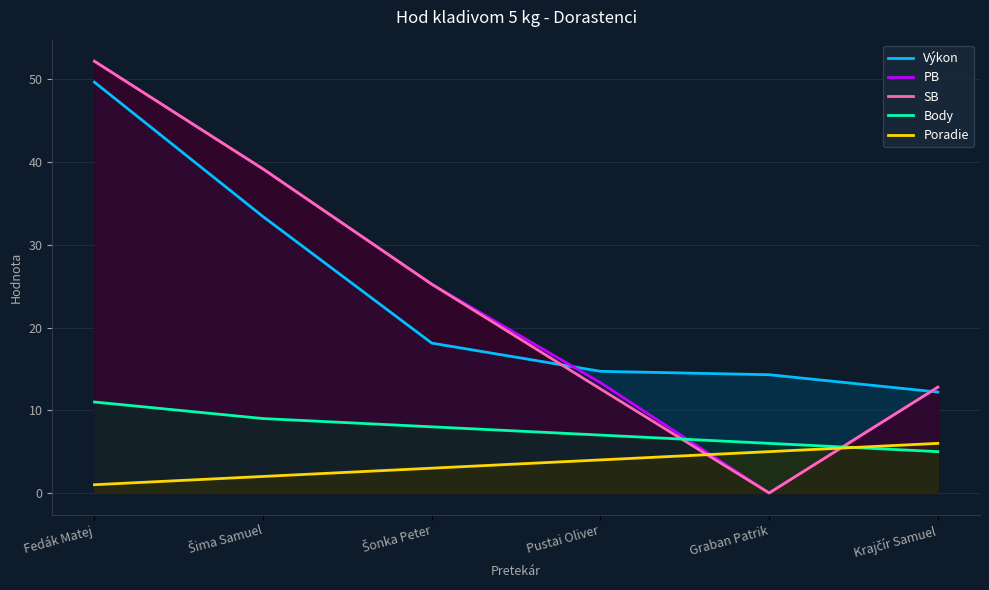

What is the approximate value of SB at Krajčír Samuel?

12.8